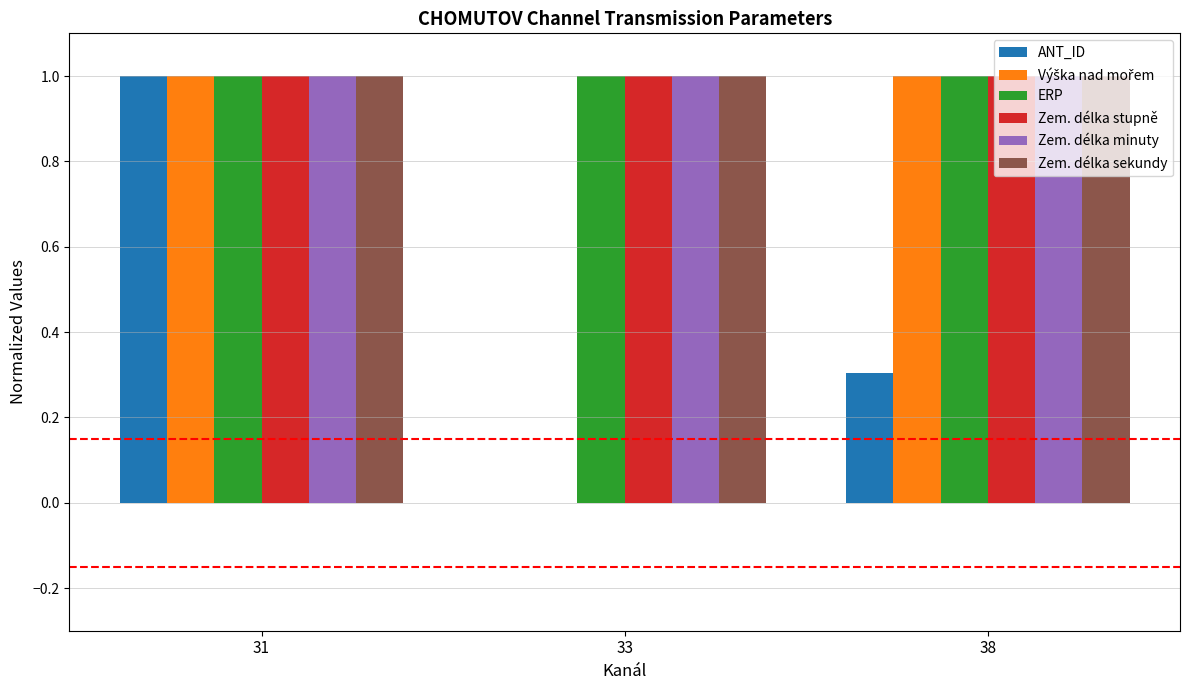

What is the total value across all series at 31?

6.0